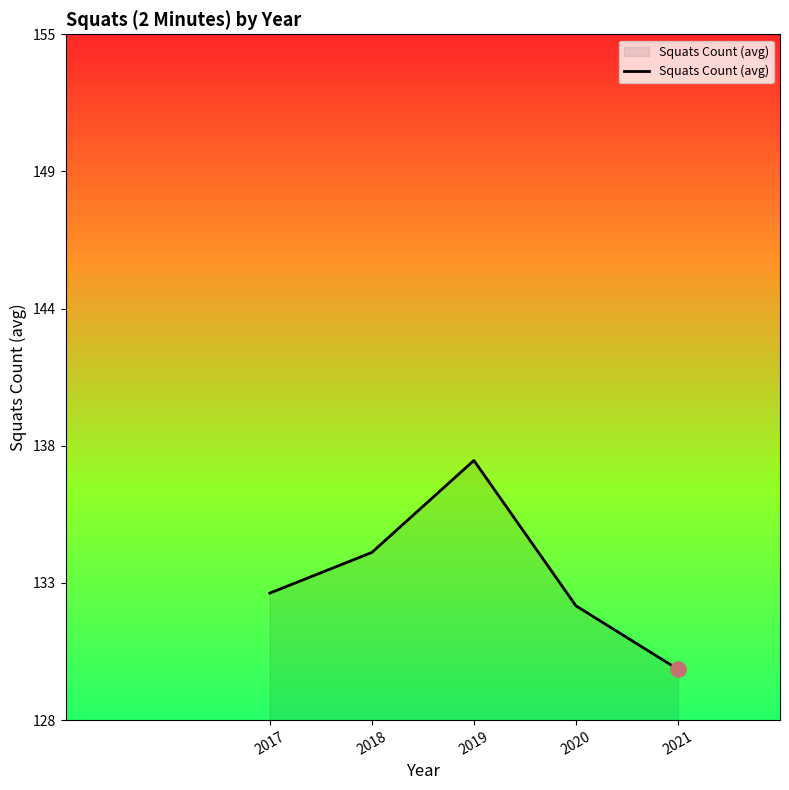

What is the change in value from 2017 to 2018?

+1.6